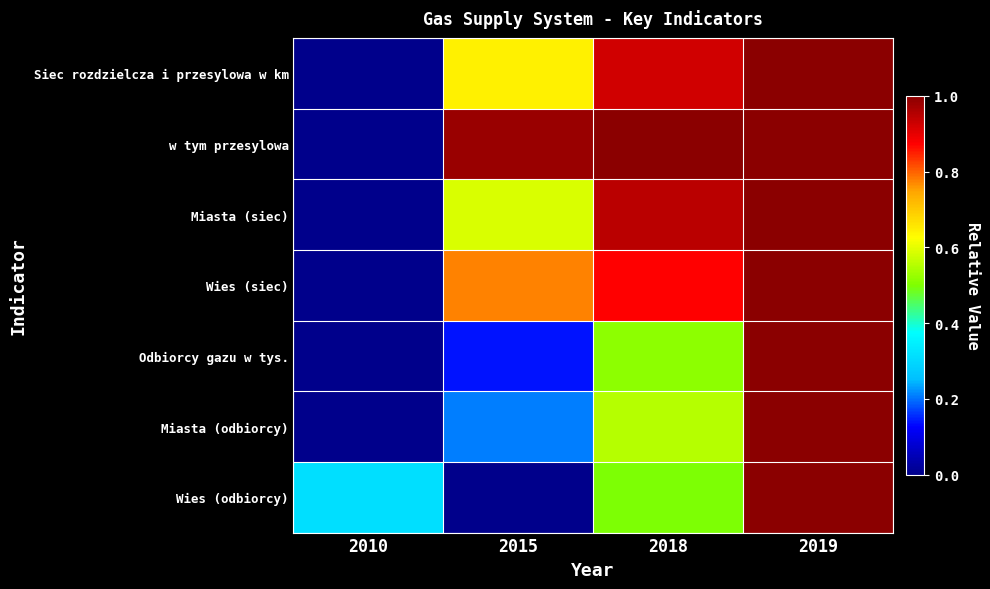

Reading left to right, what are all the values shown in this chart?

Siec rozdzielcza i przesylowa w km: 2010=0.0	2015=0.6	2018=0.9	2019=1.0
w tym przesylowa: 2010=0.0	2015=1.0	2018=1.0	2019=1.0
Miasta (siec): 2010=0.0	2015=0.6	2018=0.9	2019=1.0
Wies (siec): 2010=0.0	2015=0.8	2018=0.9	2019=1.0
Odbiorcy gazu w tys.: 2010=0.0	2015=0.1	2018=0.5	2019=1.0
Miasta (odbiorcy): 2010=0.0	2015=0.2	2018=0.6	2019=1.0
Wies (odbiorcy): 2010=0.3	2015=0.0	2018=0.5	2019=1.0